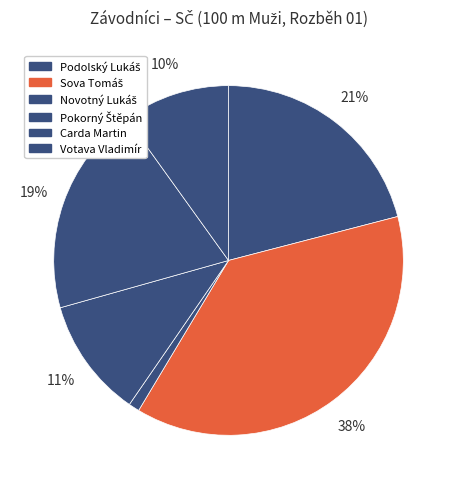

To the nearest percent, what percentage of the pie is Pokorný Štěpán?

11%